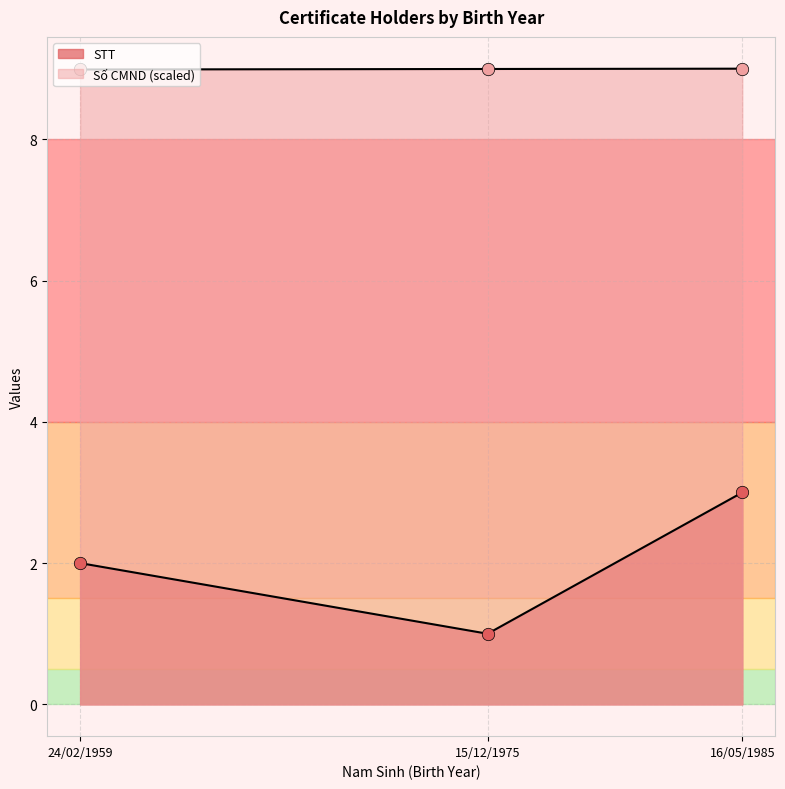

At how many categories does at least one series exceed 7?

3